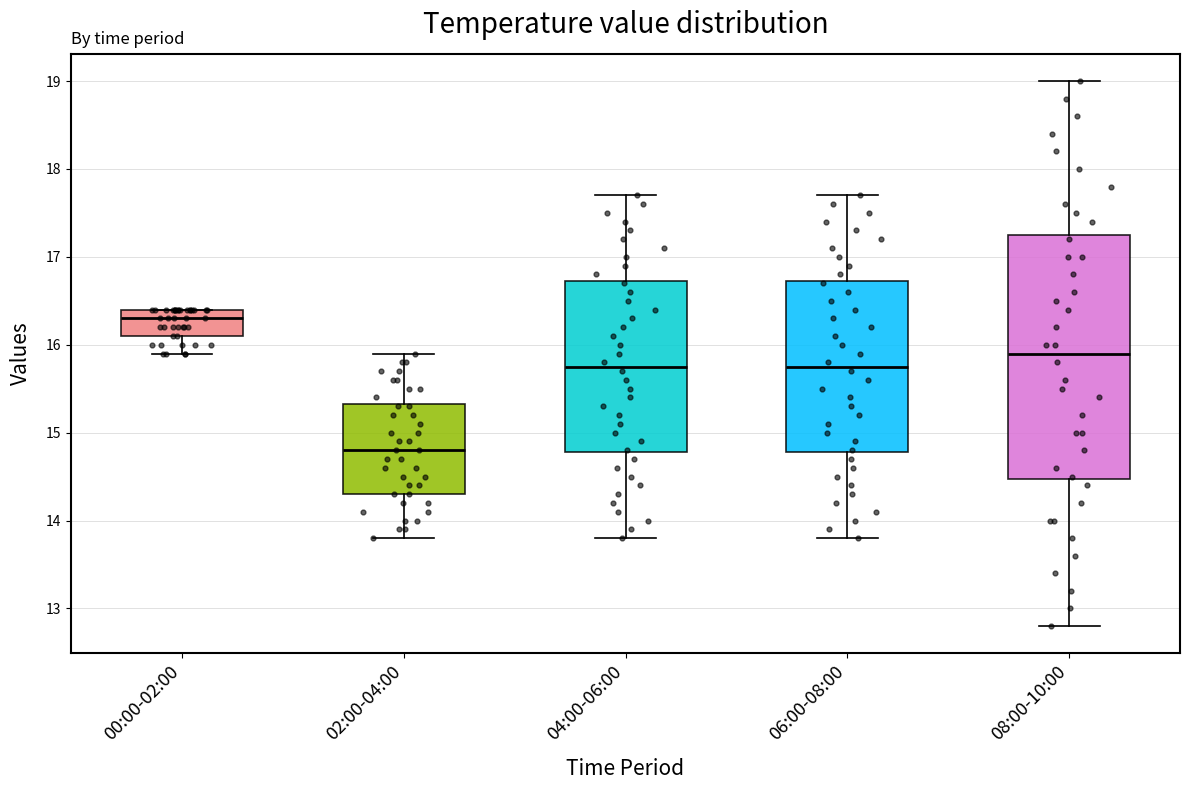

Which box has the lowest median line?

02:00-04:00